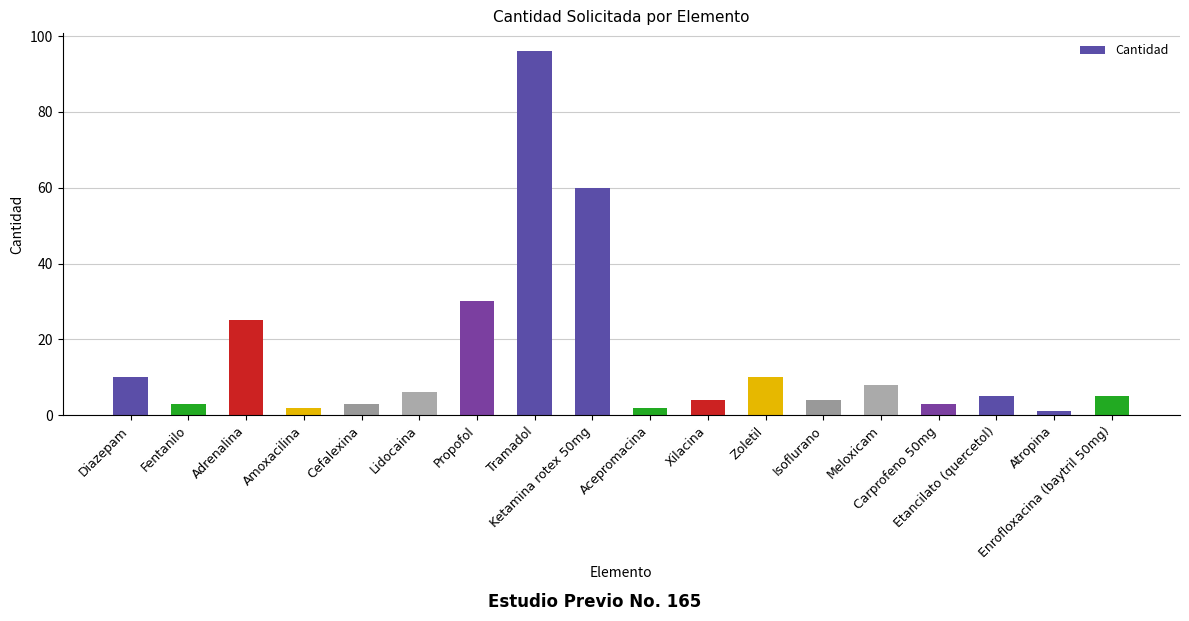

How many distinct data groups are displayed?

1